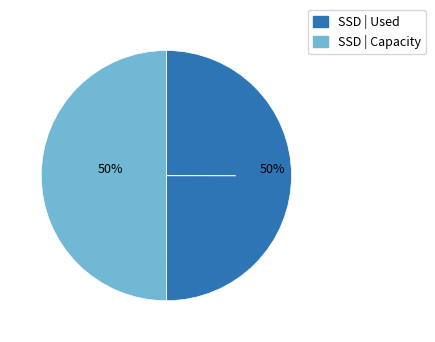

To the nearest percent, what is the average slice percentage?

50%